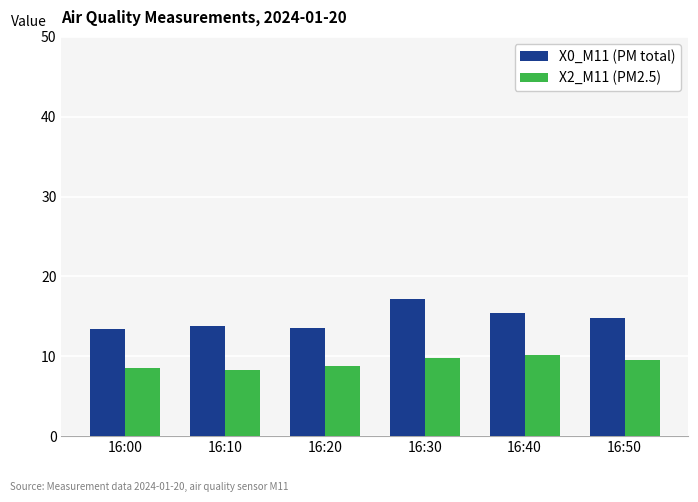

Which series has the largest total across all categories?

X0_M11 (PM total)